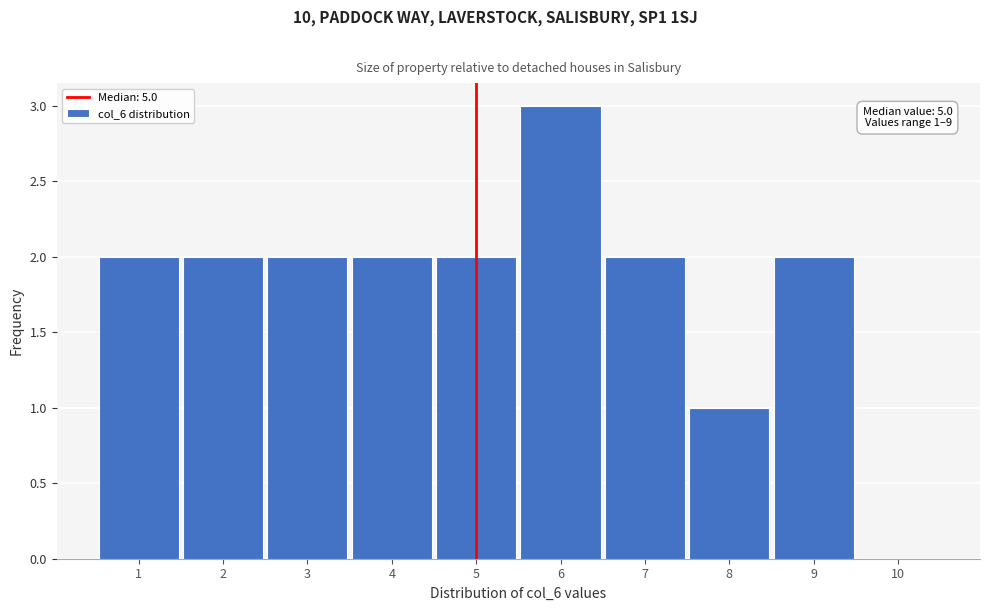

Over which range of the x-axis is the bar tallest?

5.5 to 6.5